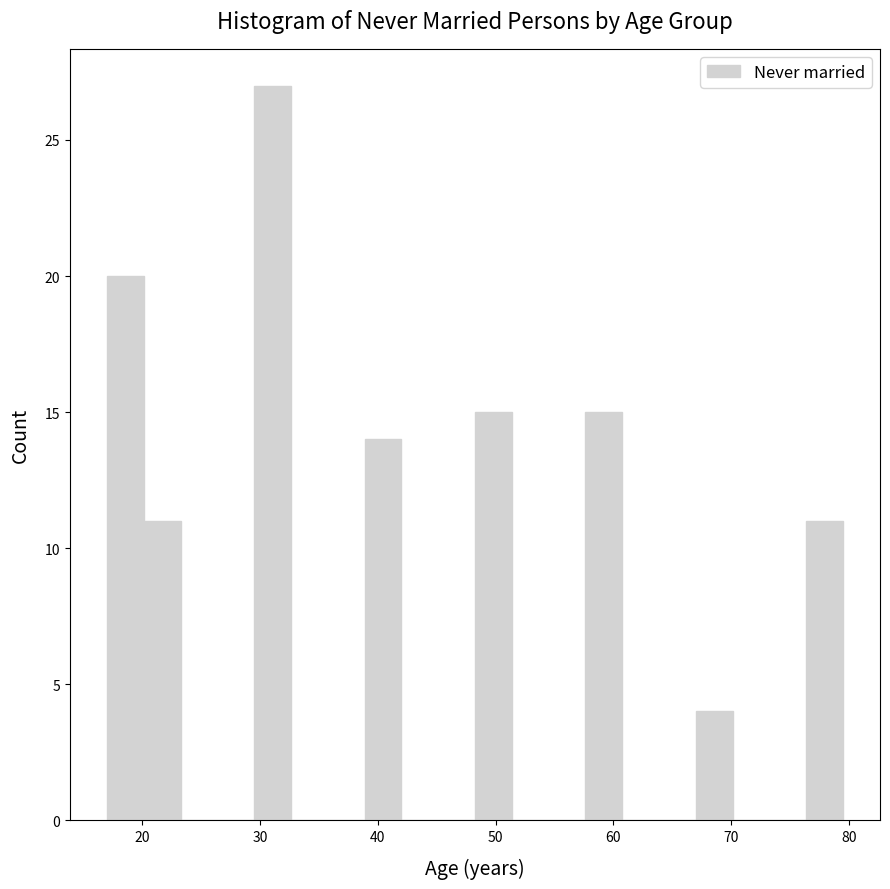

Around what value on the x-axis is the tallest bar? Give the approximate position of its centre, as read against the axis.

31